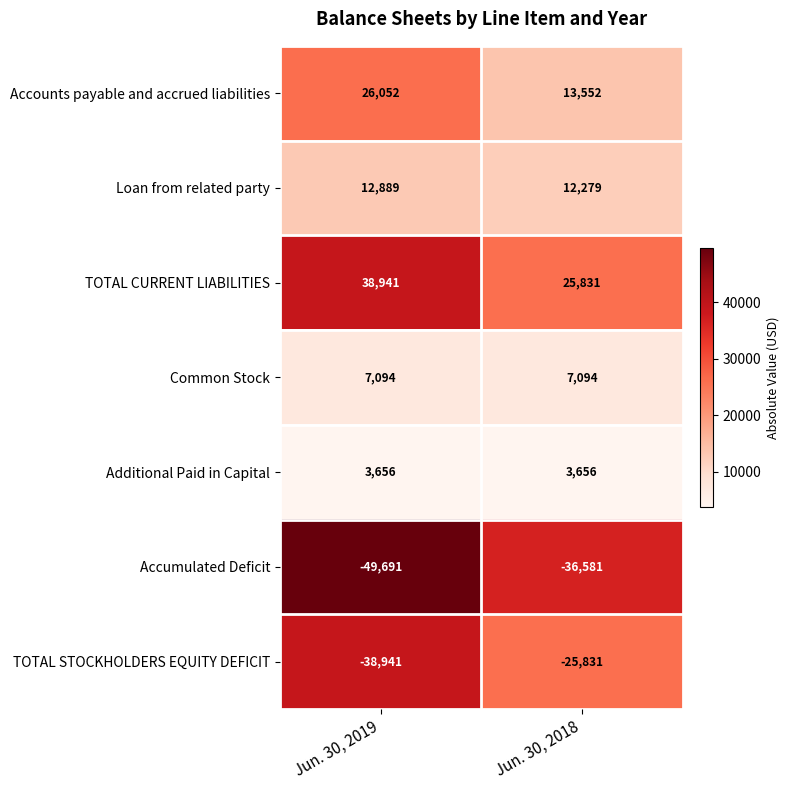

Which series has the largest total across all categories?

TOTAL CURRENT LIABILITIES